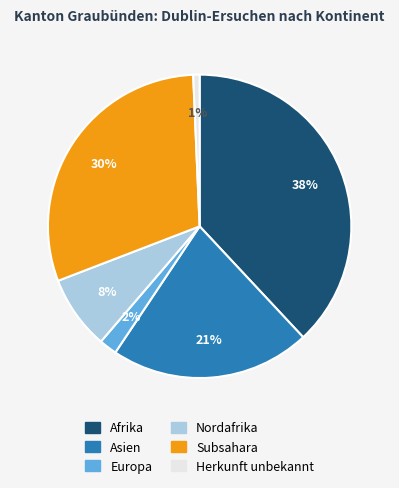

Between Afrika and Nordafrika, which is larger?

Afrika